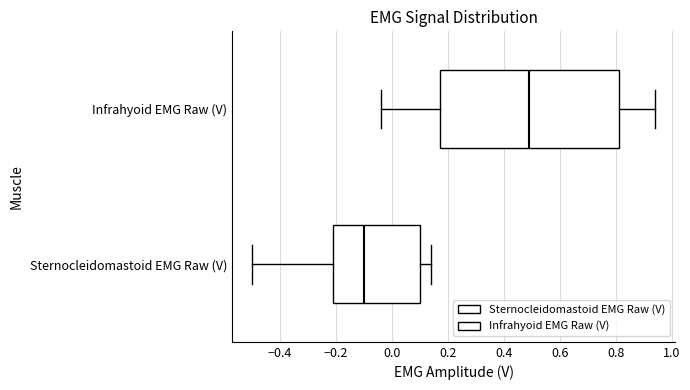

Reading bottom to top, read every box against the x-axis: the position of its median line, the range the box covers, and the ends of its whiskers. The values are not printed on the chart, so give them approximately, as read against the axis.

Sternocleidomastoid EMG Raw (V): median -0.10, box -0.20 to 0.10, whiskers -0.50 to 0.14
Infrahyoid EMG Raw (V): median 0.50, box 0.18 to 0.82, whiskers -0.04 to 0.94